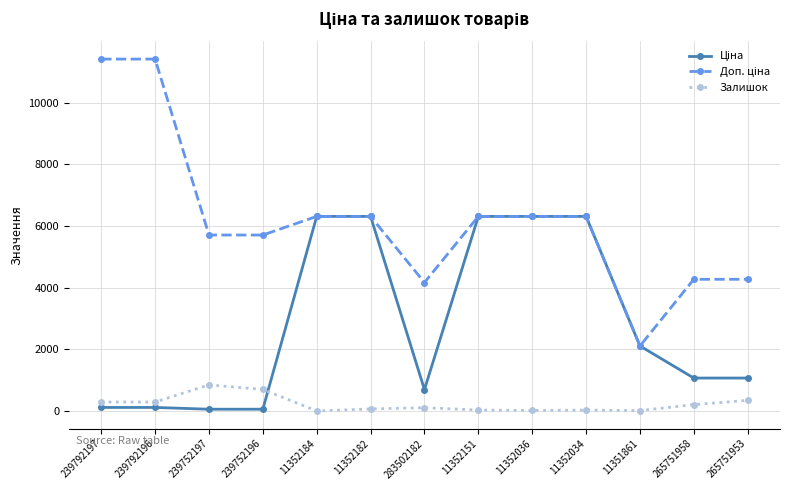

What is the maximum value shown in the chart?

11410.0